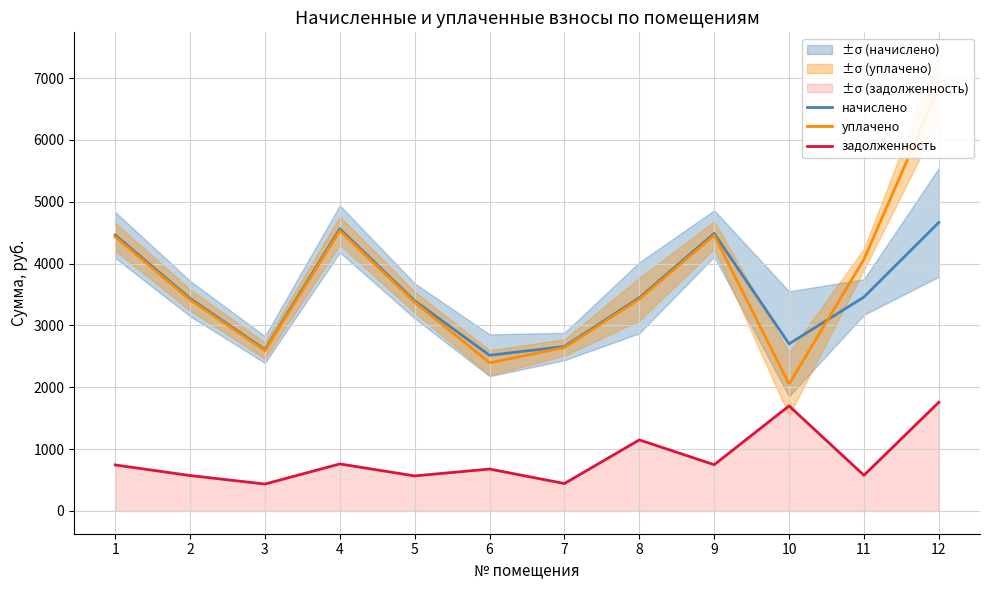

At which label does уплачено first exceed 3425?

1